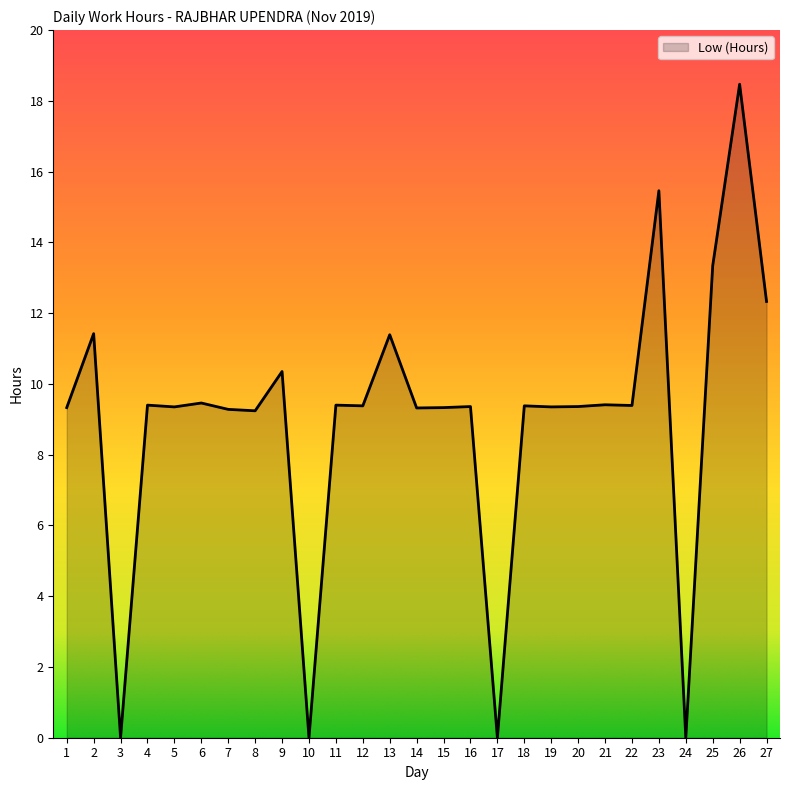

What value does the data have at 15?

9.3